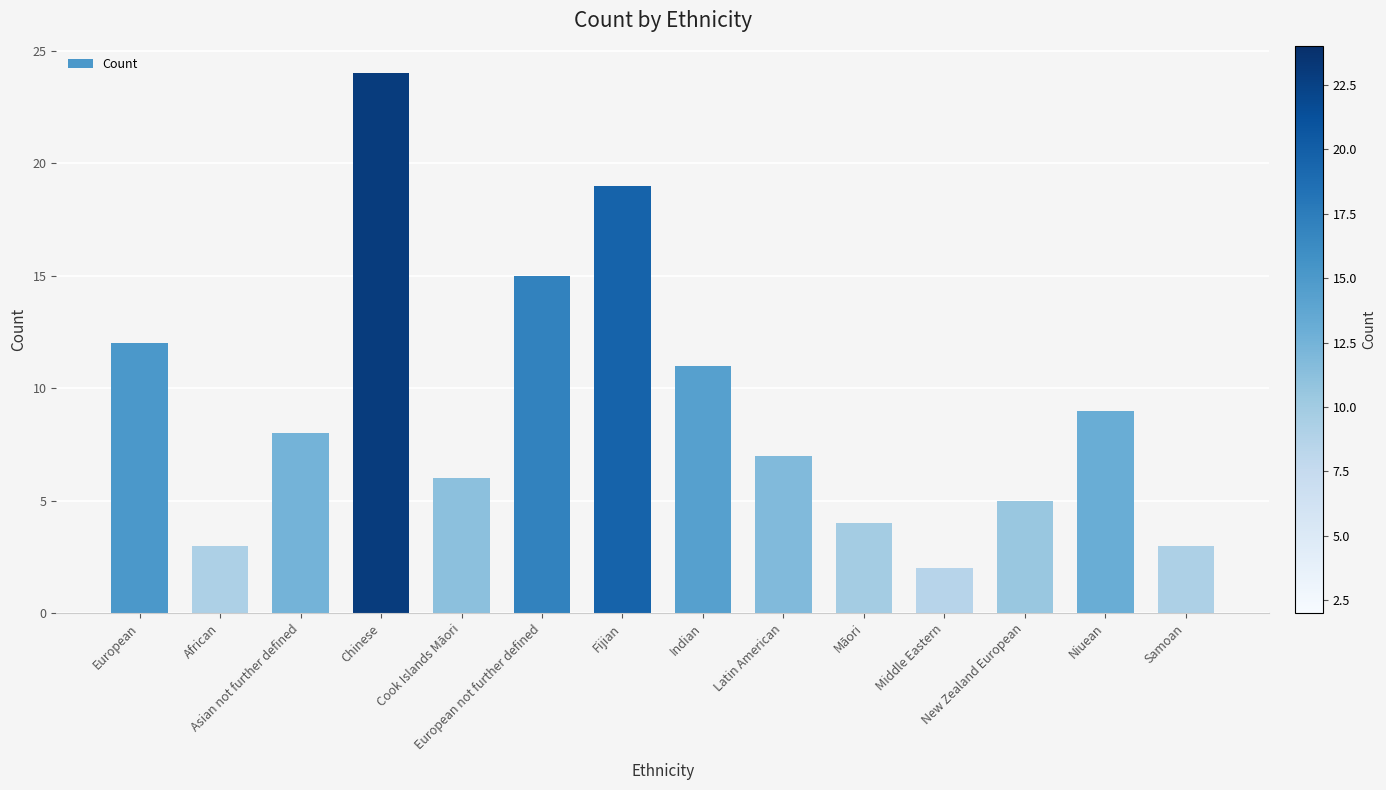

Approximately how many times larger is the value at Chinese compared to Māori?

6.0